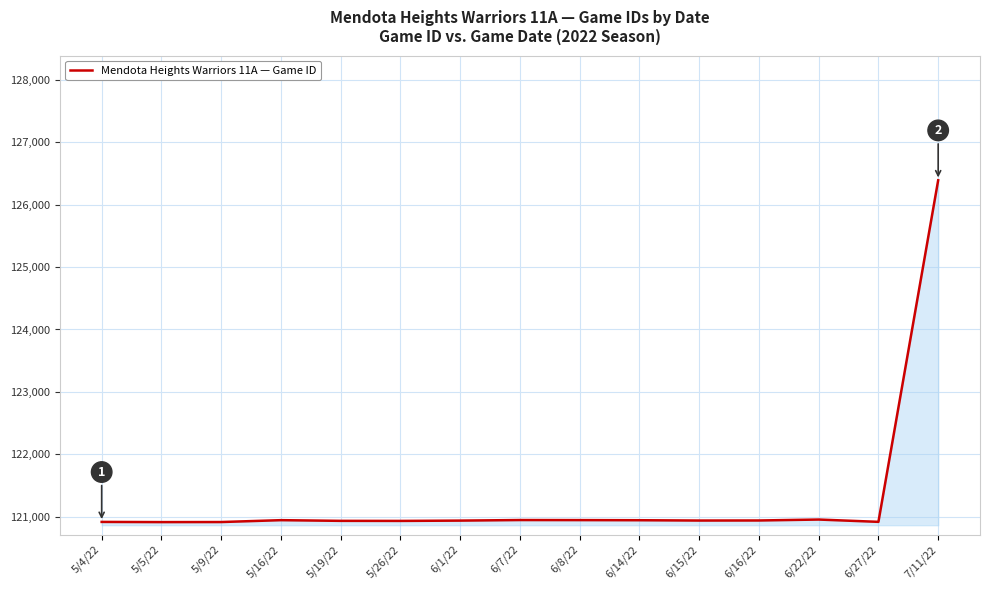

Where does the data first go above 120936?

5/16/22